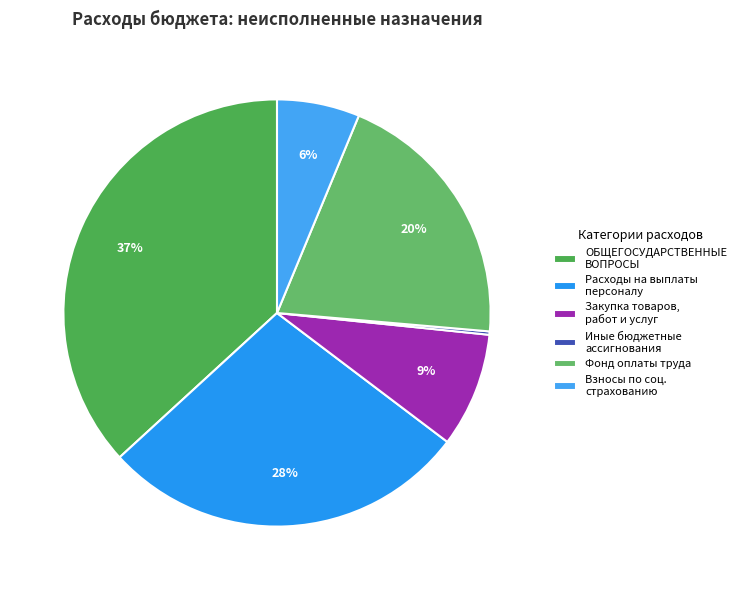

To the nearest percent, what is the average slice percentage?

17%